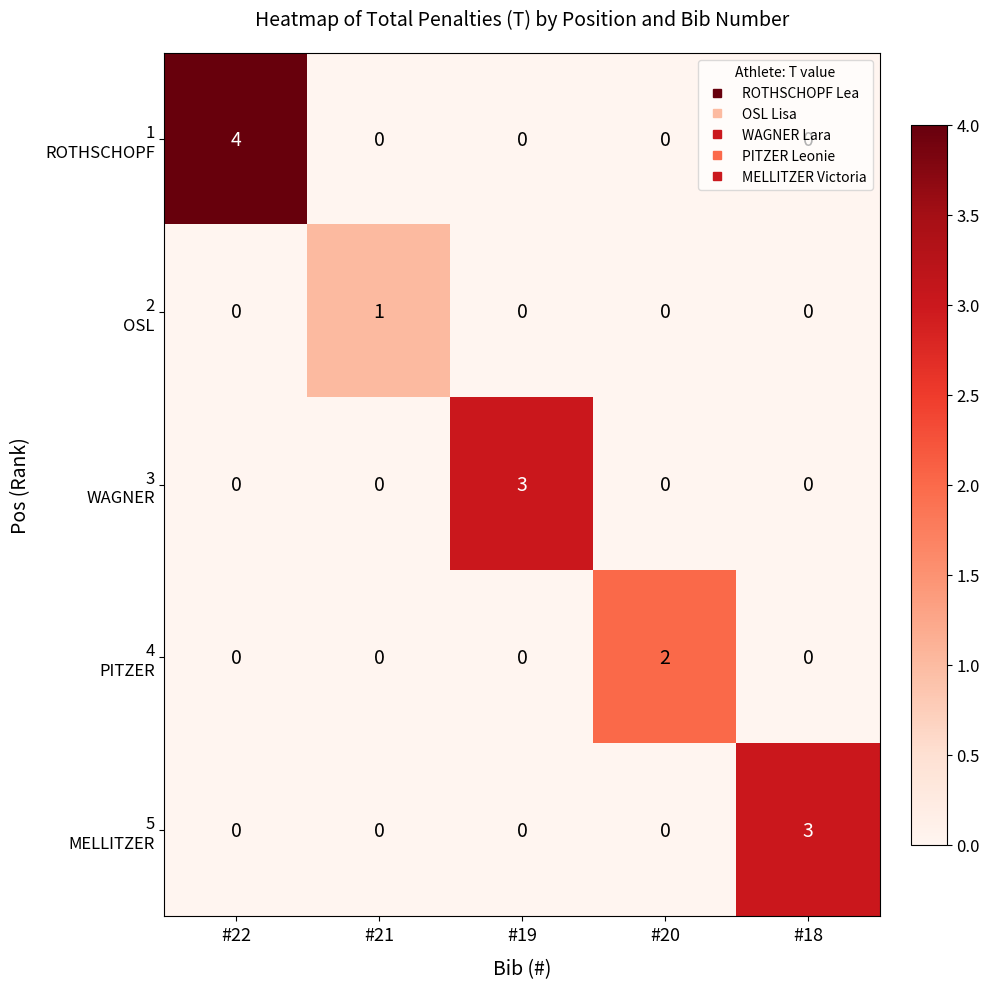

What is the total value across all series at #19?

3